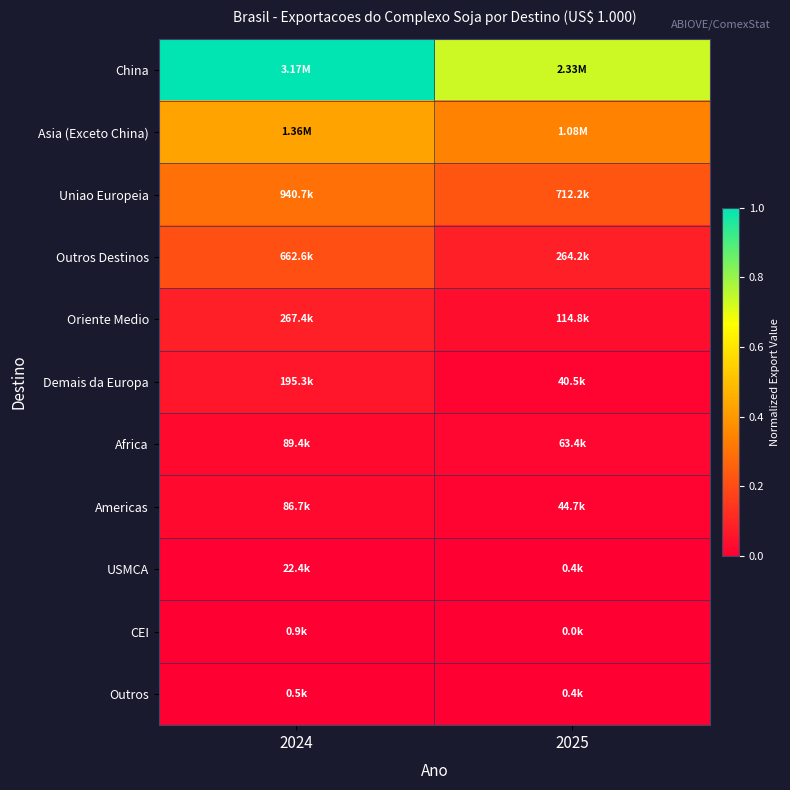

At which category is the sum across all series the highest?

2024